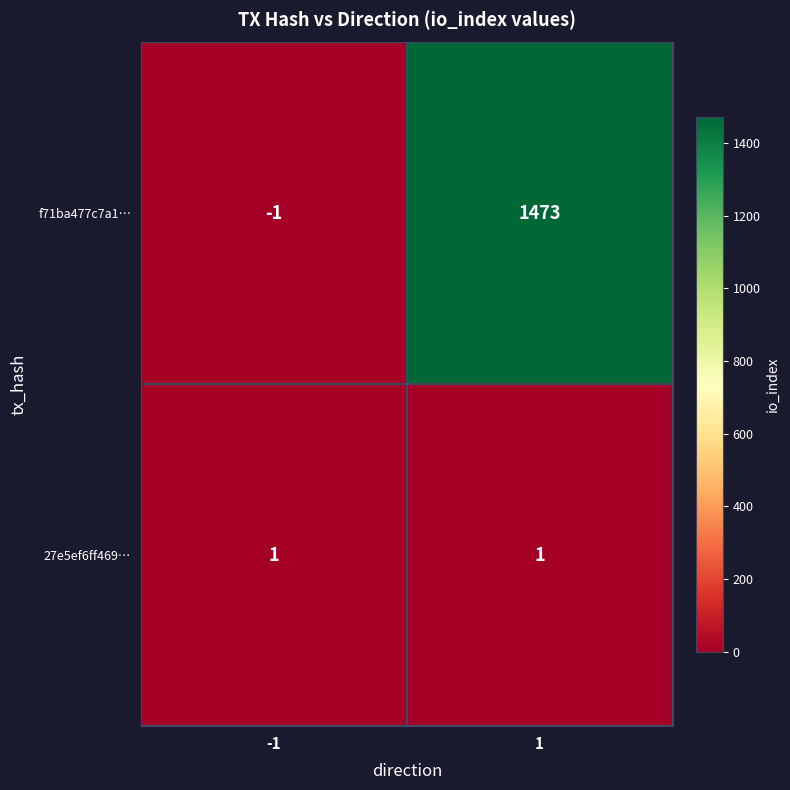

Which series changed the most between -1 and 1?

f71ba477c7a1…